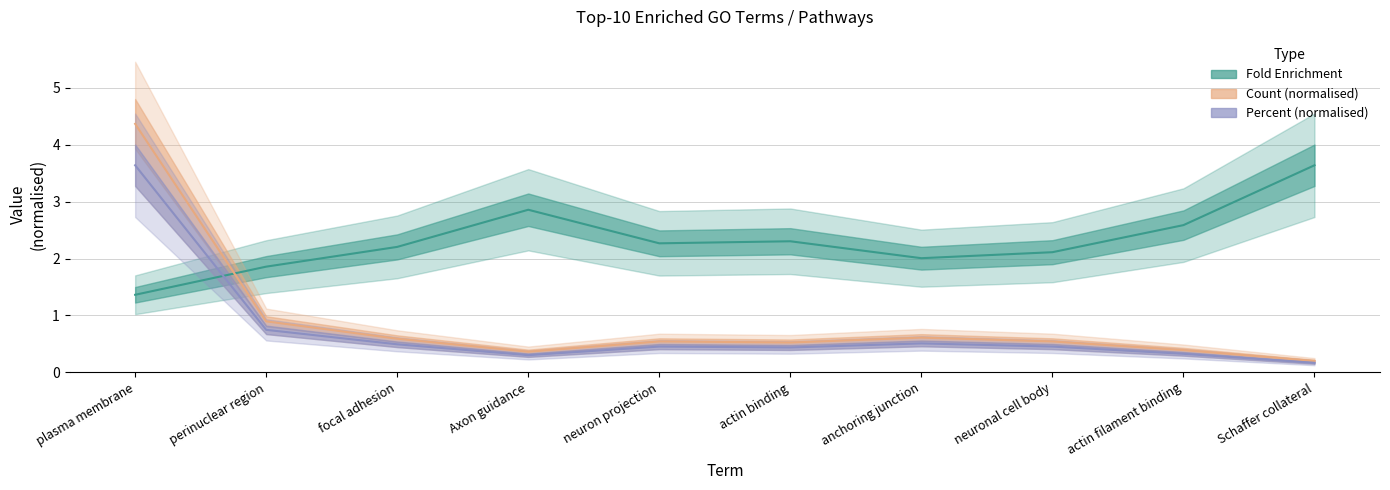

In Count (normalised), how many points are lower than both neighbors (excluding endpoints)?

2